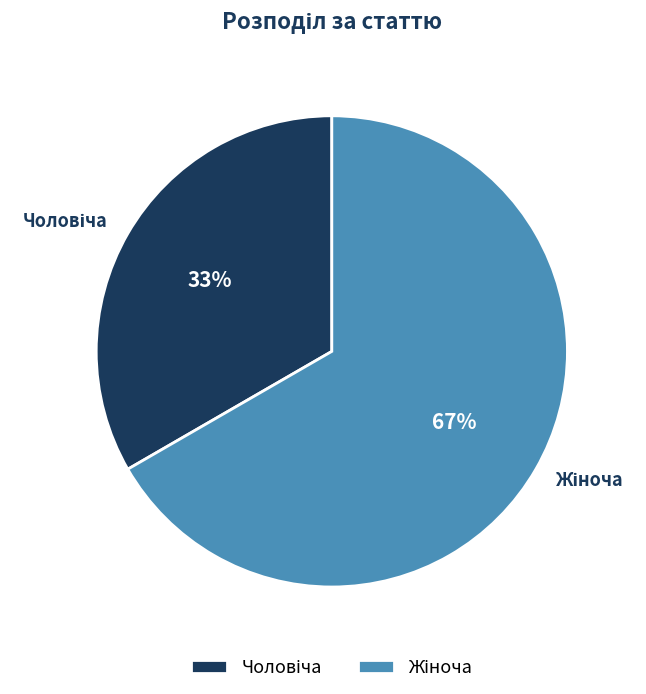

To the nearest percent, what is the average slice percentage?

50%